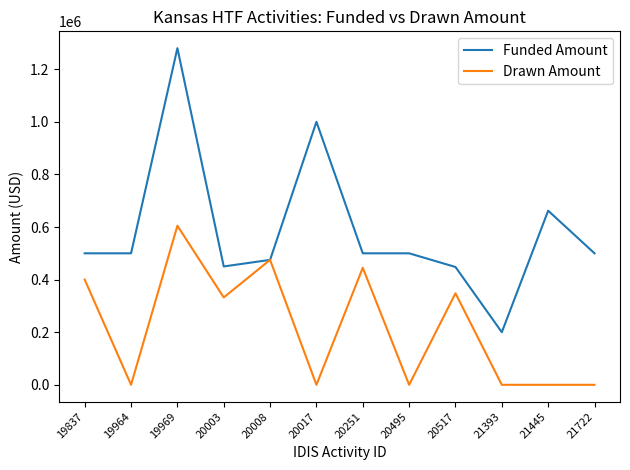

What is the greatest value displayed?

1280000.0